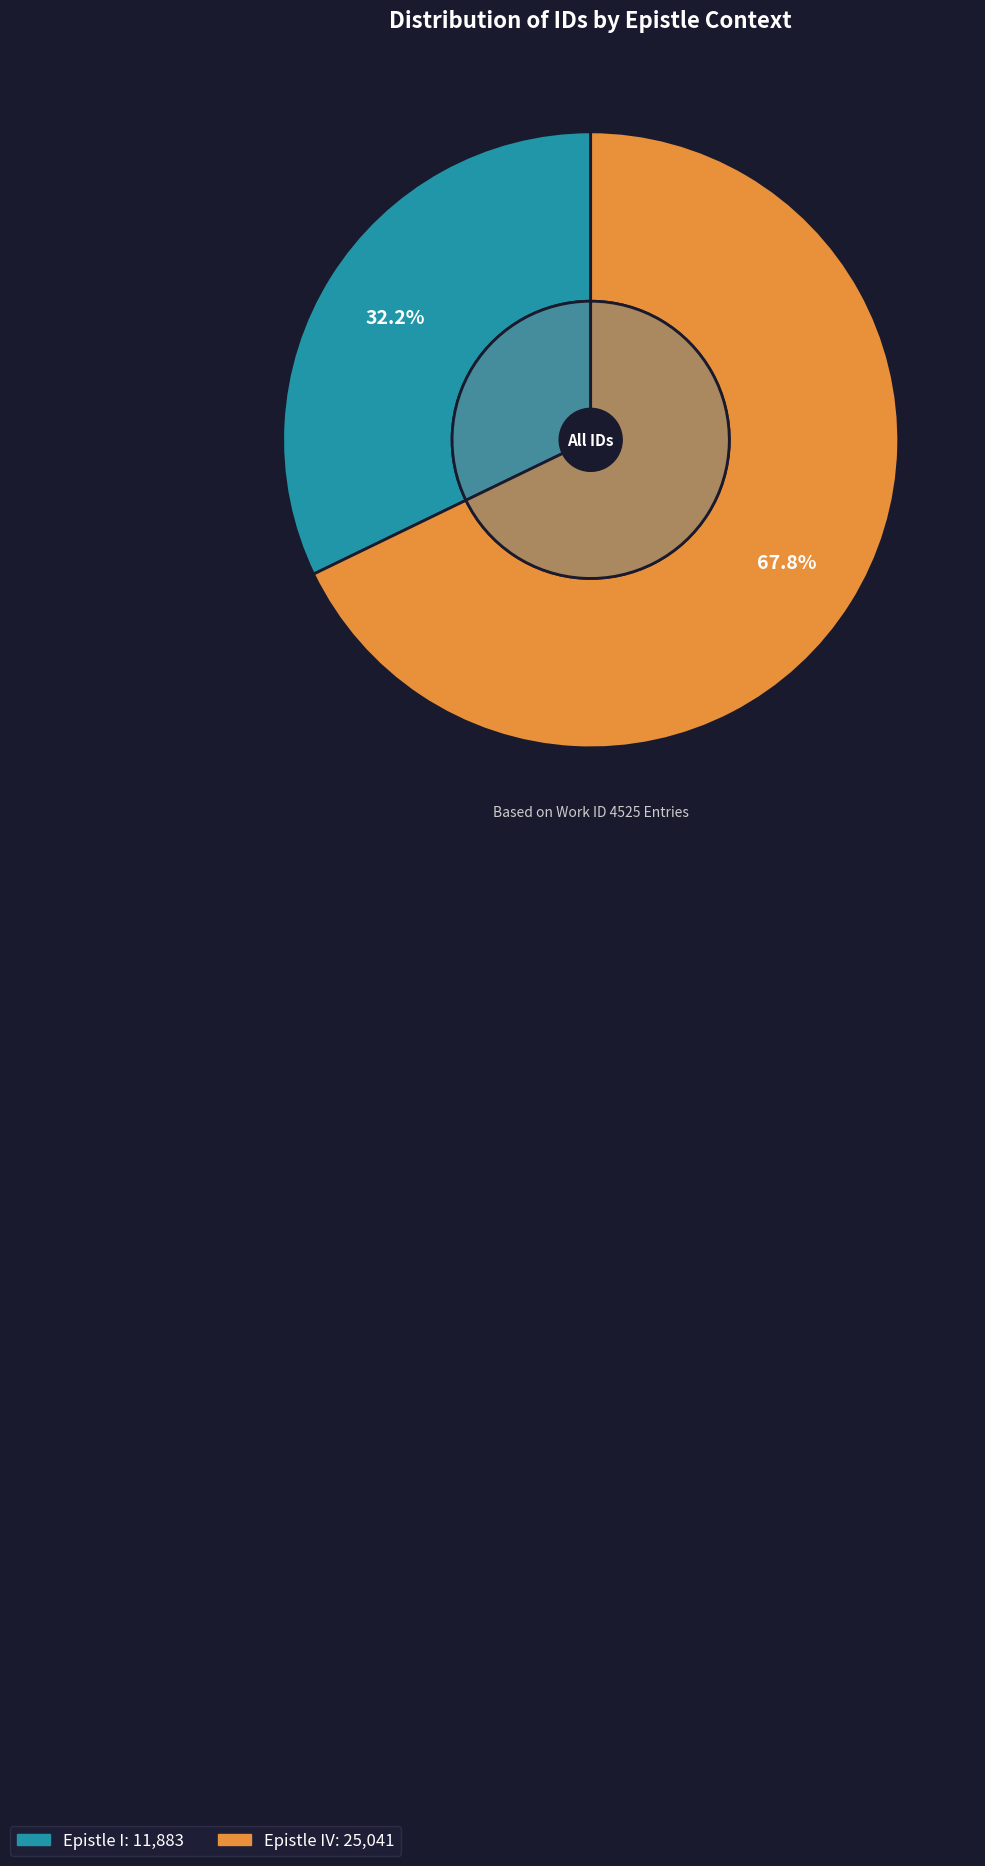

What percentage is the Epistle I slice, to the nearest percent?

32%